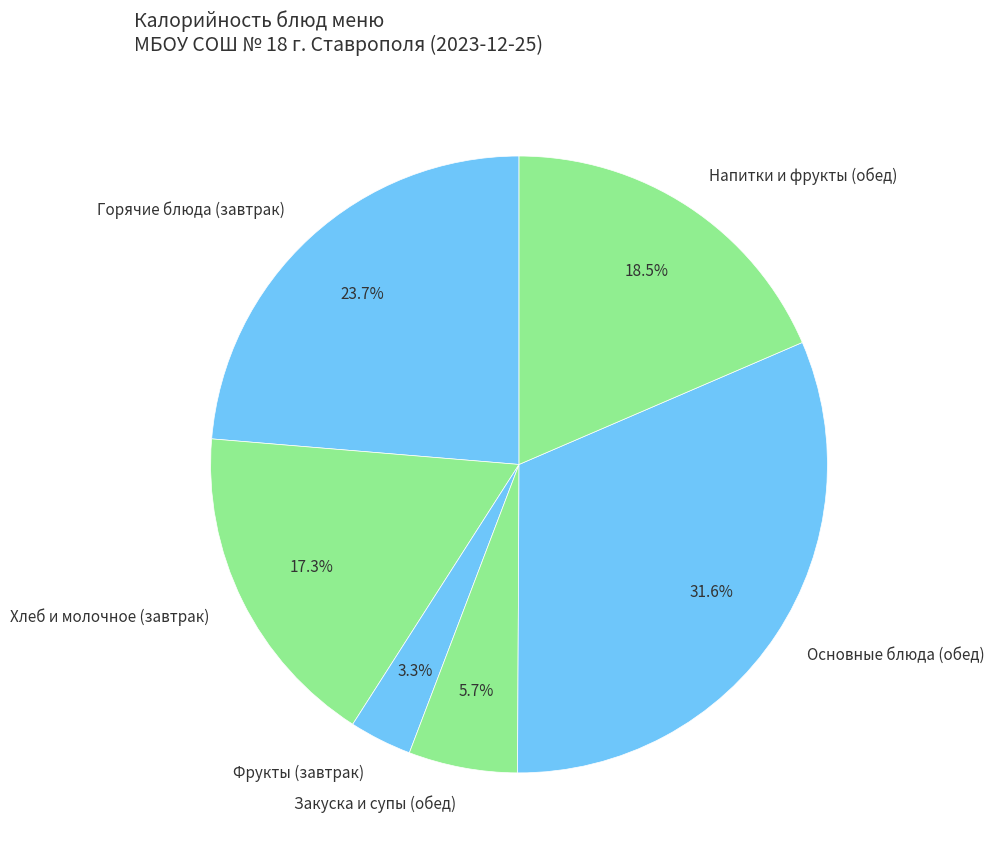

How many slices are in this pie chart?

6